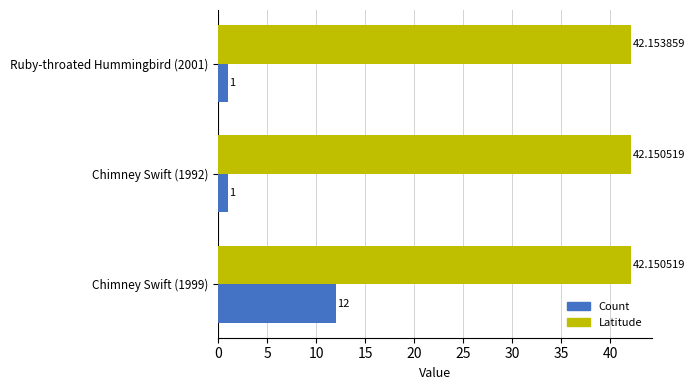

How many data points does each series have?

3